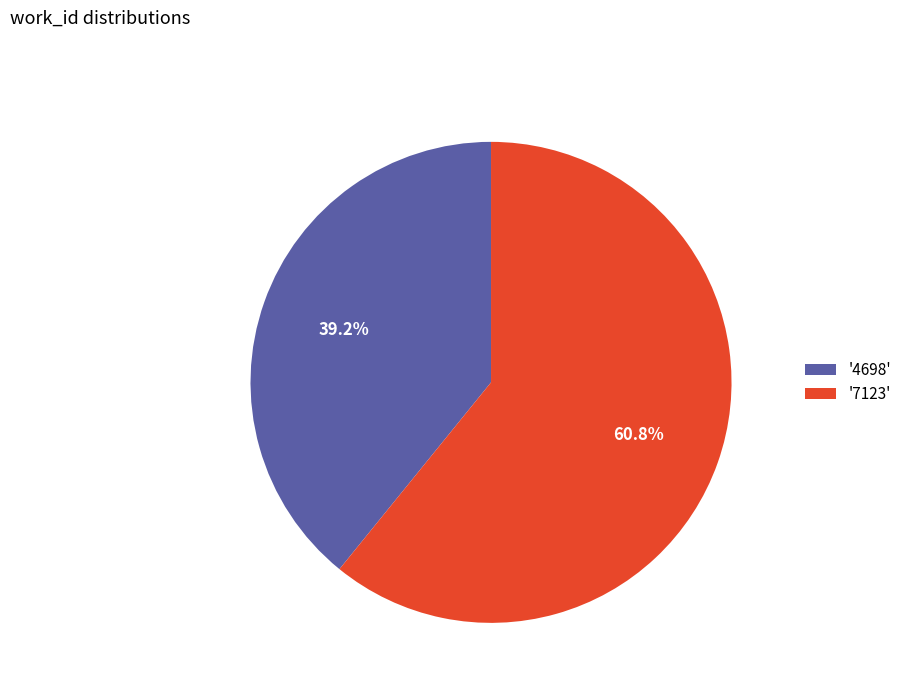

Does any single category account for the majority?

Yes